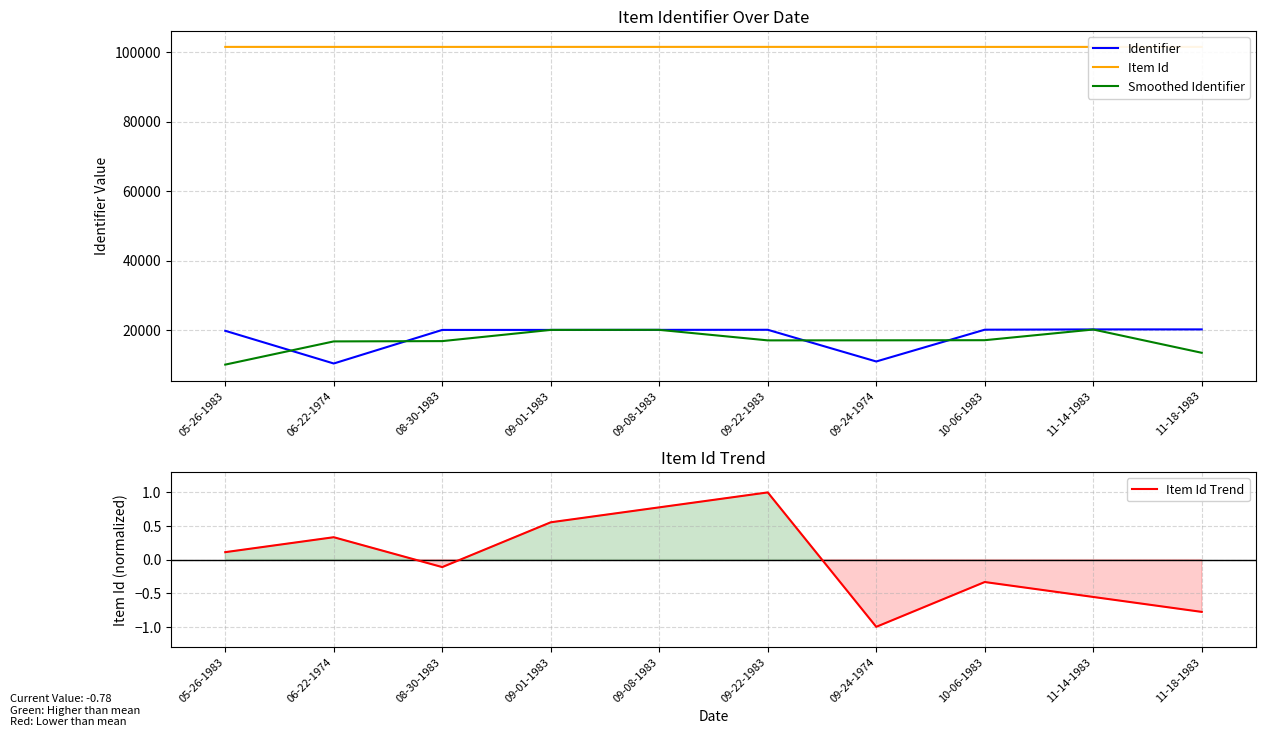

At which label does Item Id reach its minimum?

09-24-1974